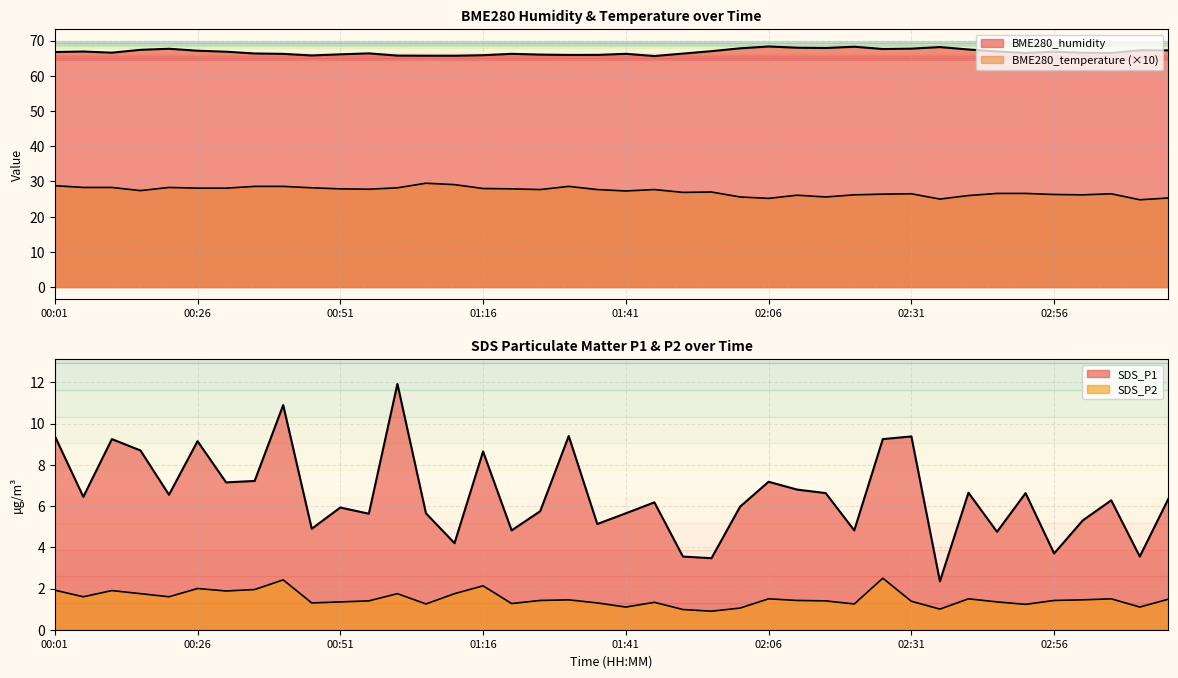

How many interior local valleys does the SDS_P2 series have?

12